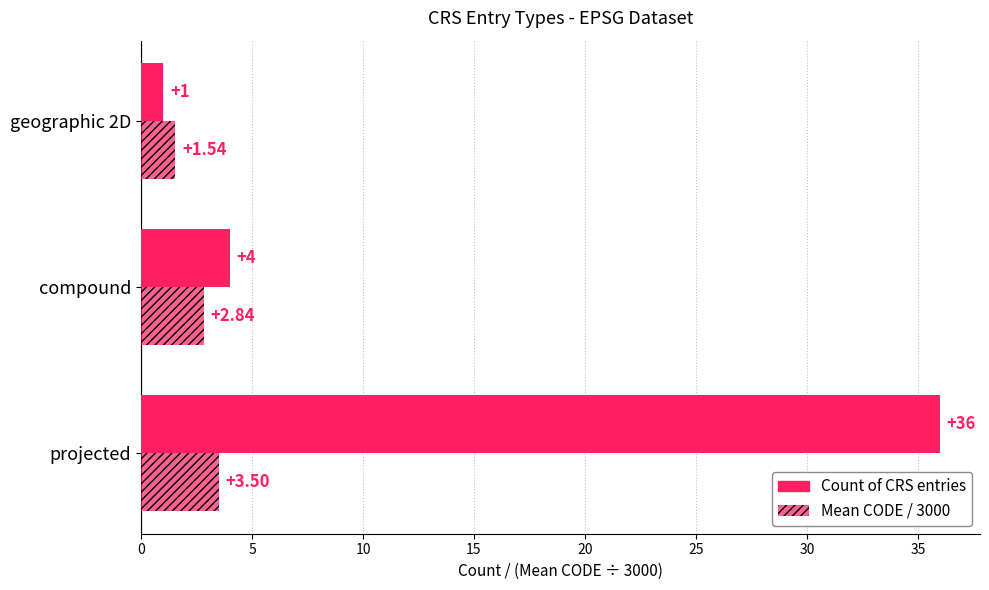

How many data points in Count of CRS entries are less than 4?

1